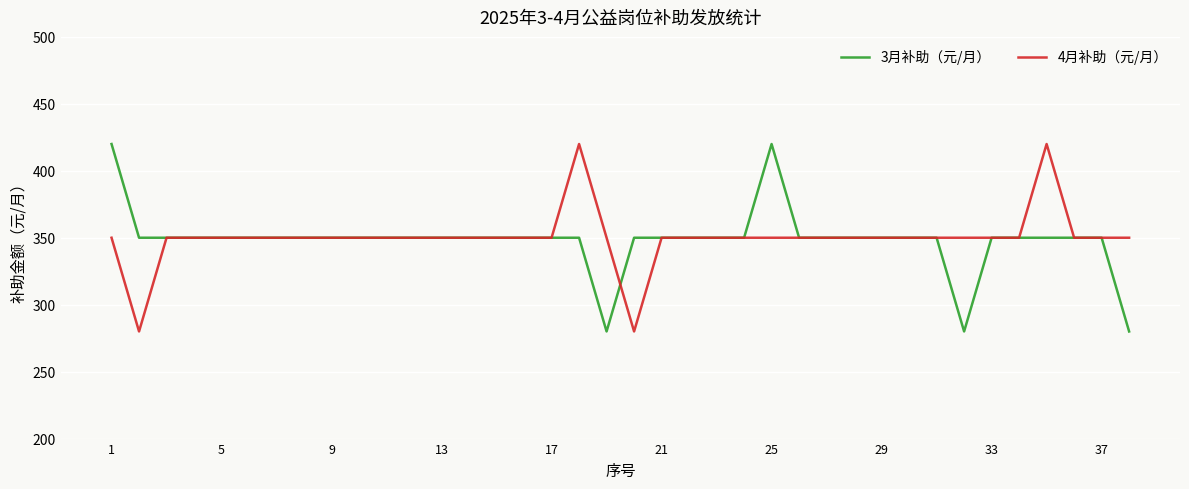

What is the smallest value displayed?

280